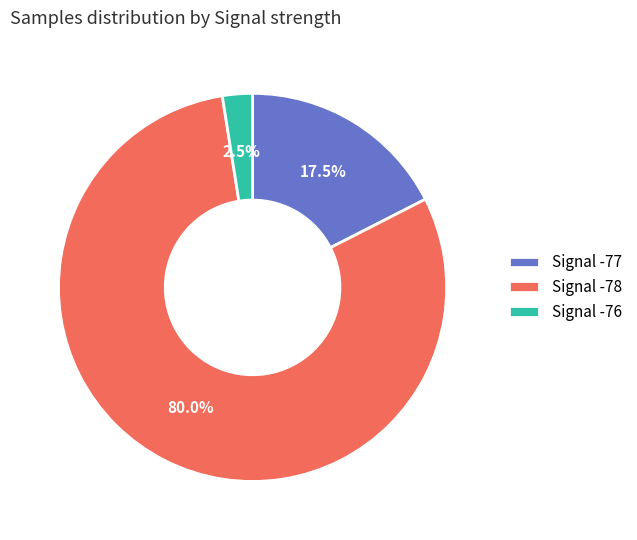

How many segments does this pie chart have?

3